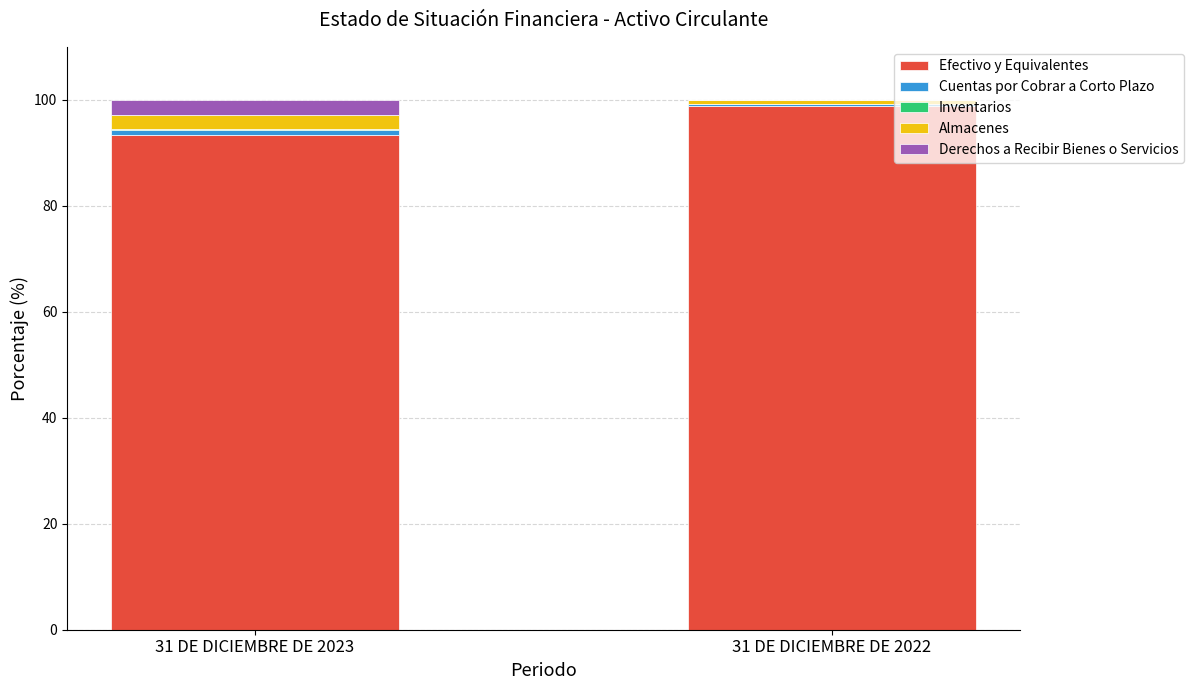

Where does the Efectivo y Equivalentes series first go above 98?

31 DE DICIEMBRE DE 2022